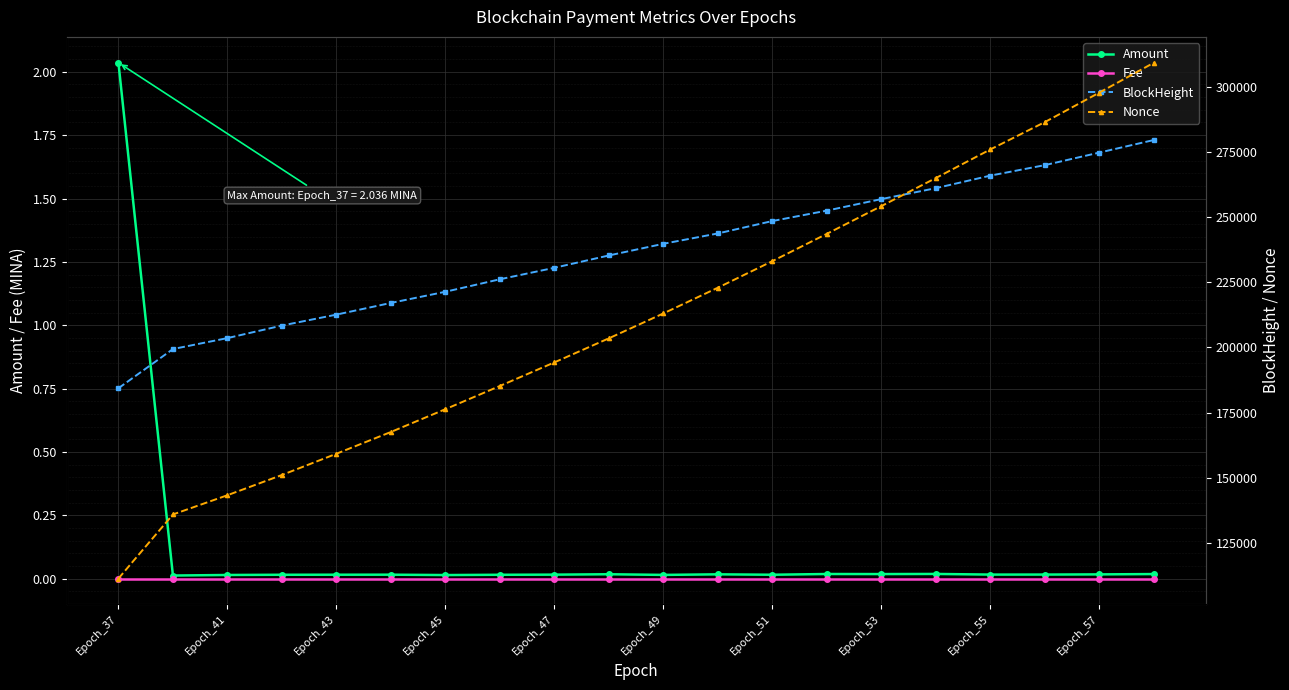

Which series has the widest spread of values?

Nonce